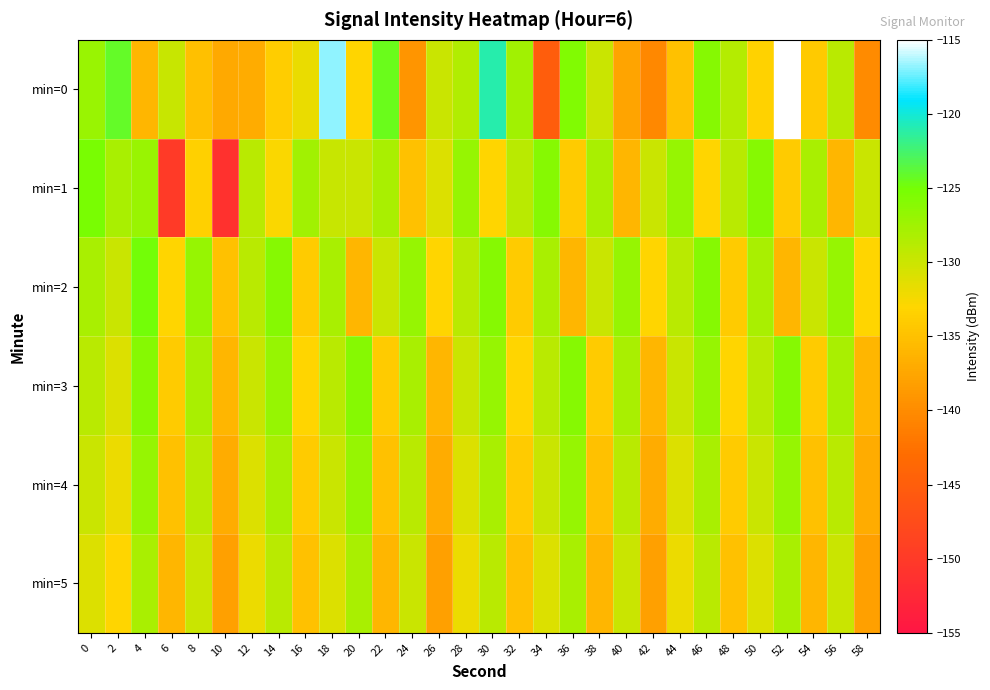

Reading left to right, what are all the values shown in this chart?

min=0: 0=-127.1	2=-124.1	4=-136.1	6=-129.7	8=-135.1	10=-137.3	12=-137.0	14=-133.8	16=-131.8	18=-116.8	20=-133.1	22=-124.5	24=-139.2	26=-130.0	28=-128.5	30=-121.0	32=-127.5	34=-145.1	36=-125.7	38=-129.9	40=-137.8	42=-140.5	44=-135.0	46=-126.0	48=-128.6	50=-133.4	52=-115.1	54=-134.1	56=-128.9	58=-140.0
min=1: 0=-125.2	2=-128.0	4=-127.1	6=-150.0	8=-133.5	10=-151.1	12=-129.0	14=-132.7	16=-127.6	18=-129.7	20=-130.0	22=-128.0	24=-135.0	26=-131.0	28=-127.0	30=-133.0	32=-129.0	34=-126.0	36=-134.0	38=-128.0	40=-136.0	42=-130.0	44=-127.0	46=-133.0	48=-129.0	50=-126.0	52=-134.0	54=-128.0	56=-136.0	58=-130.0
min=2: 0=-128.0	2=-130.0	4=-125.0	6=-133.0	8=-127.0	10=-135.0	12=-129.0	14=-126.0	16=-134.0	18=-128.0	20=-136.0	22=-130.0	24=-127.0	26=-133.0	28=-129.0	30=-126.0	32=-134.0	34=-128.0	36=-136.0	38=-130.0	40=-127.0	42=-133.0	44=-129.0	46=-126.0	48=-134.0	50=-128.0	52=-136.0	54=-130.0	56=-127.0	58=-133.0
min=3: 0=-129.0	2=-131.0	4=-126.0	6=-134.0	8=-128.0	10=-136.0	12=-130.0	14=-127.0	16=-133.0	18=-129.0	20=-126.0	22=-134.0	24=-128.0	26=-136.0	28=-130.0	30=-127.0	32=-133.0	34=-129.0	36=-126.0	38=-134.0	40=-128.0	42=-136.0	44=-130.0	46=-127.0	48=-133.0	50=-129.0	52=-126.0	54=-134.0	56=-128.0	58=-136.0
min=4: 0=-130.0	2=-132.0	4=-127.0	6=-135.0	8=-129.0	10=-137.0	12=-131.0	14=-128.0	16=-134.0	18=-130.0	20=-127.0	22=-135.0	24=-129.0	26=-137.0	28=-131.0	30=-128.0	32=-134.0	34=-130.0	36=-127.0	38=-135.0	40=-129.0	42=-137.0	44=-131.0	46=-128.0	48=-134.0	50=-130.0	52=-127.0	54=-135.0	56=-129.0	58=-137.0
min=5: 0=-131.0	2=-133.0	4=-128.0	6=-136.0	8=-130.0	10=-138.0	12=-132.0	14=-129.0	16=-135.0	18=-131.0	20=-128.0	22=-136.0	24=-130.0	26=-138.0	28=-132.0	30=-129.0	32=-135.0	34=-131.0	36=-128.0	38=-136.0	40=-130.0	42=-138.0	44=-132.0	46=-129.0	48=-135.0	50=-131.0	52=-128.0	54=-136.0	56=-130.0	58=-138.0